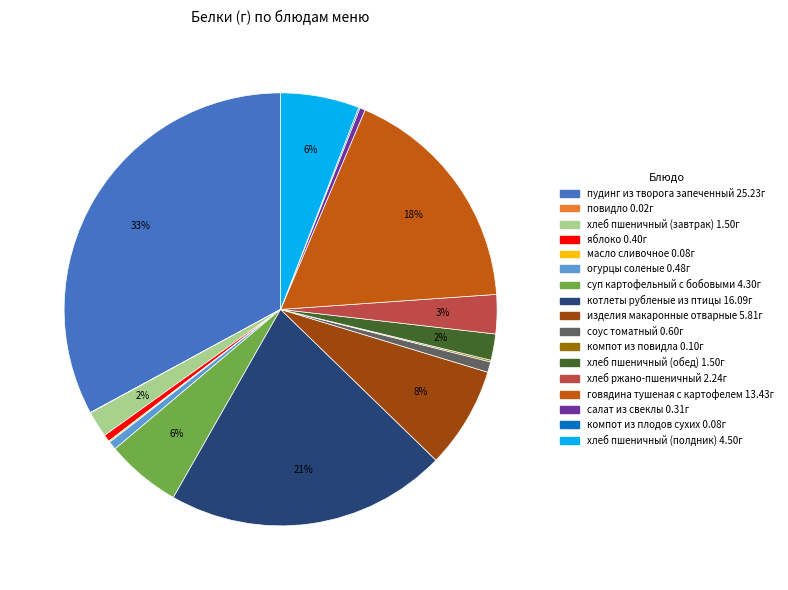

To the nearest percent, what is the average slice percentage?

6%